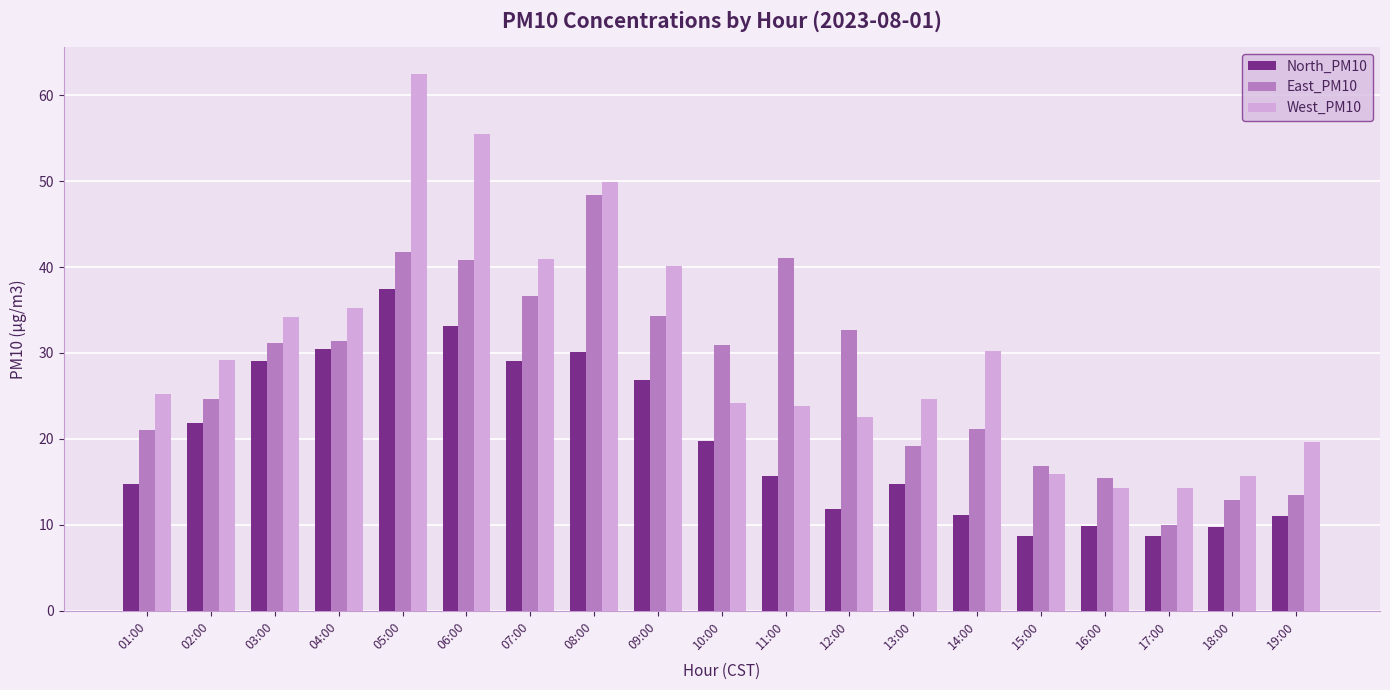

What position from the right is 13:00?

7